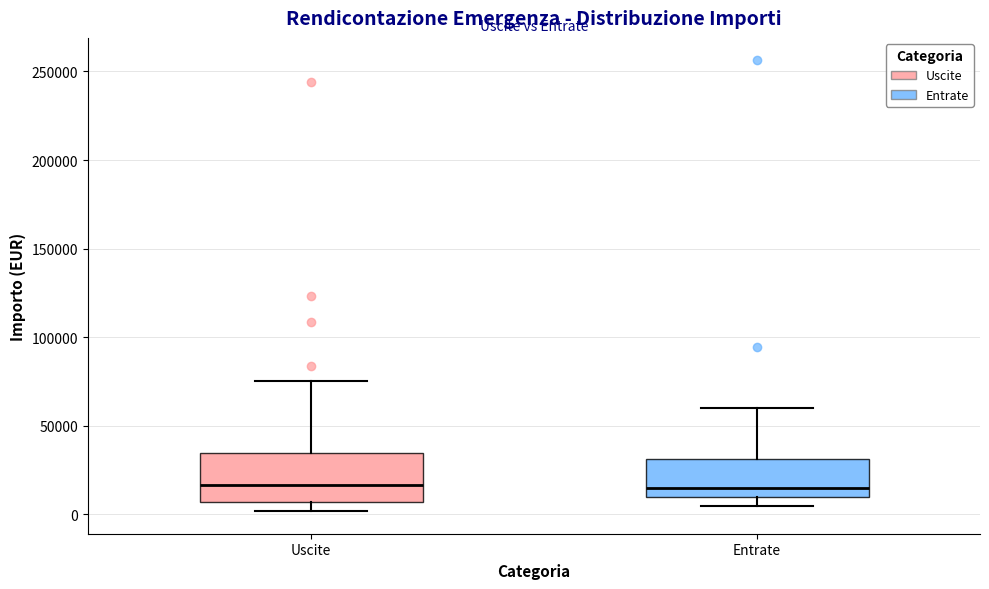

Reading left to right, read every box against the y-axis: the position of its median line, the range the box covers, and the ends of its whiskers. The values are not printed on the chart, so give them approximately, as read against the axis.

Uscite: median 15000, box 5000 to 35000, whiskers 0 to 75000
Entrate: median 15000, box 10000 to 30000, whiskers 5000 to 60000